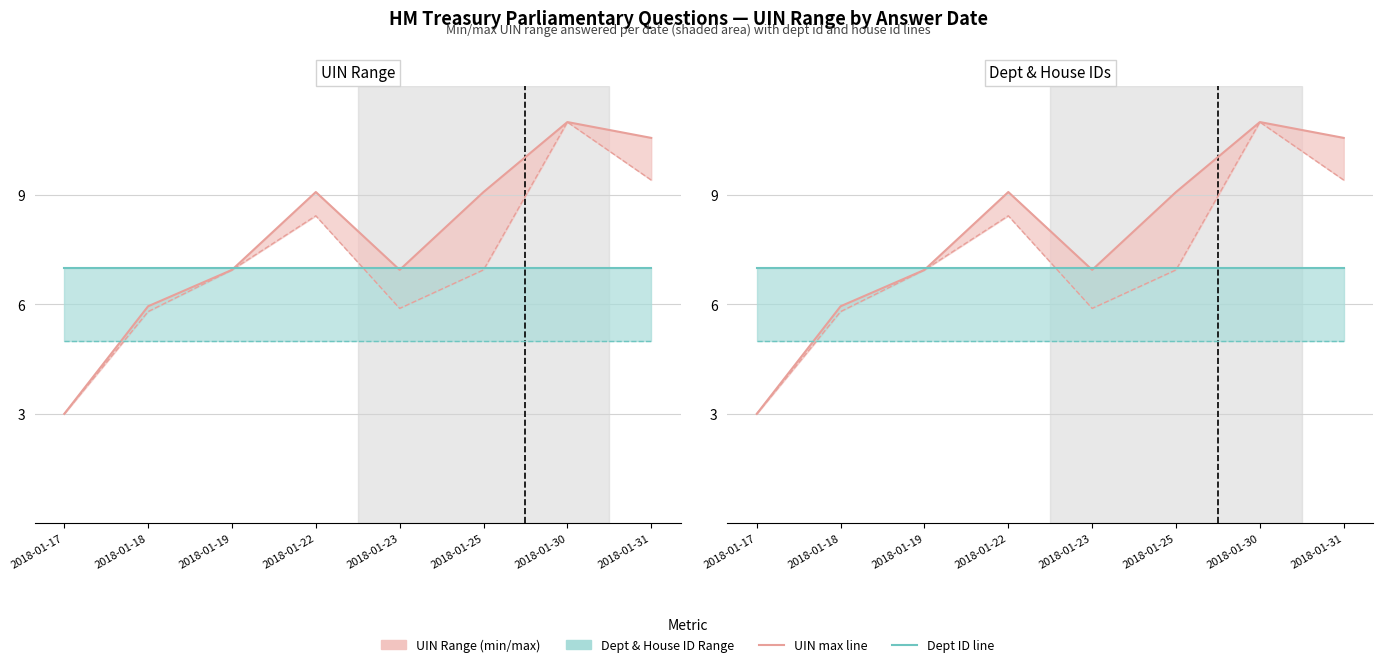

Which category has the lowest value in the Answering Dept ID series?

2018-01-17